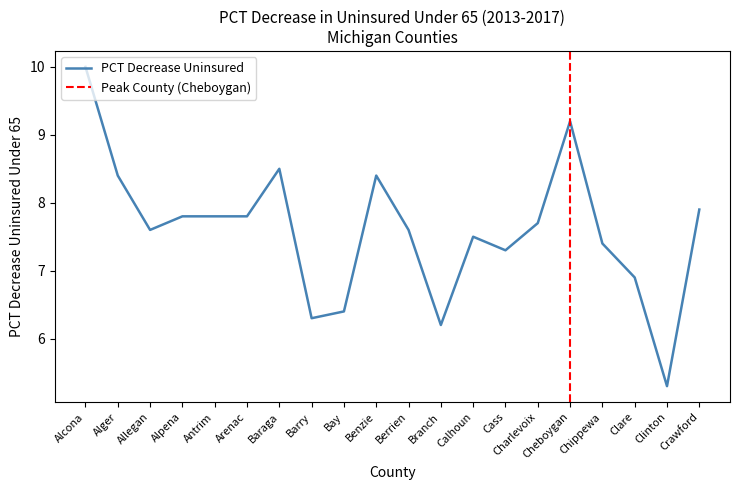

What is the greatest value displayed?

10.0